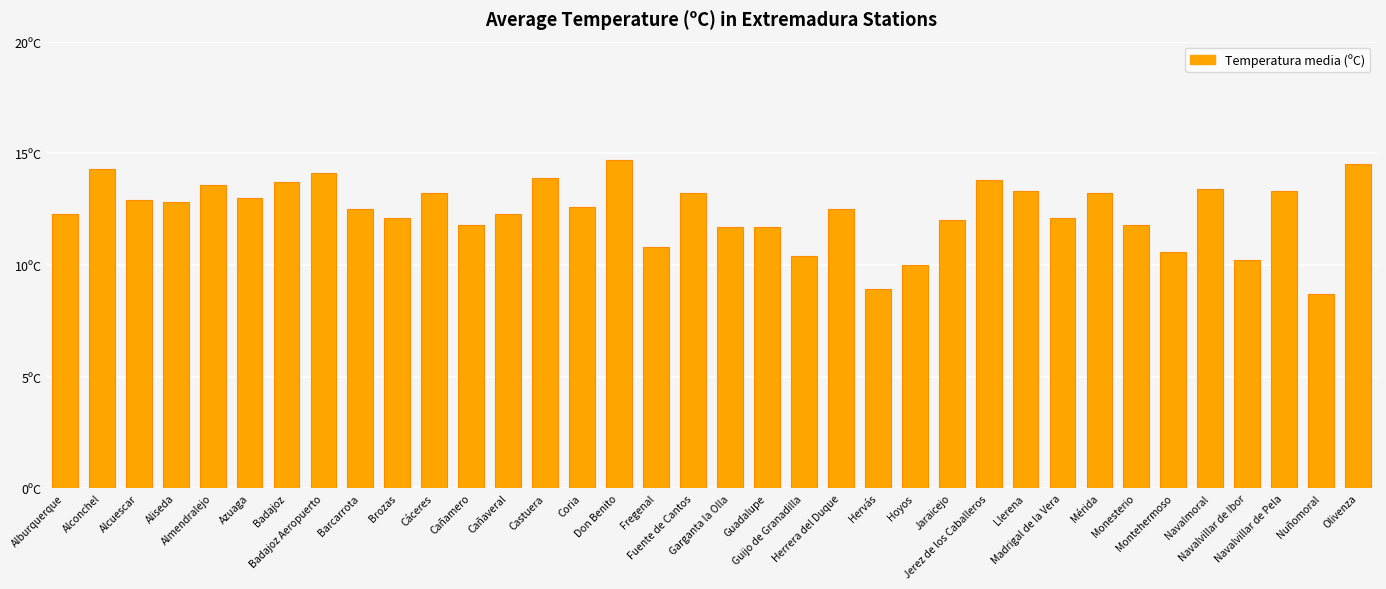

Is it true that the value at Madrigal de la Vera is 12.1?

True